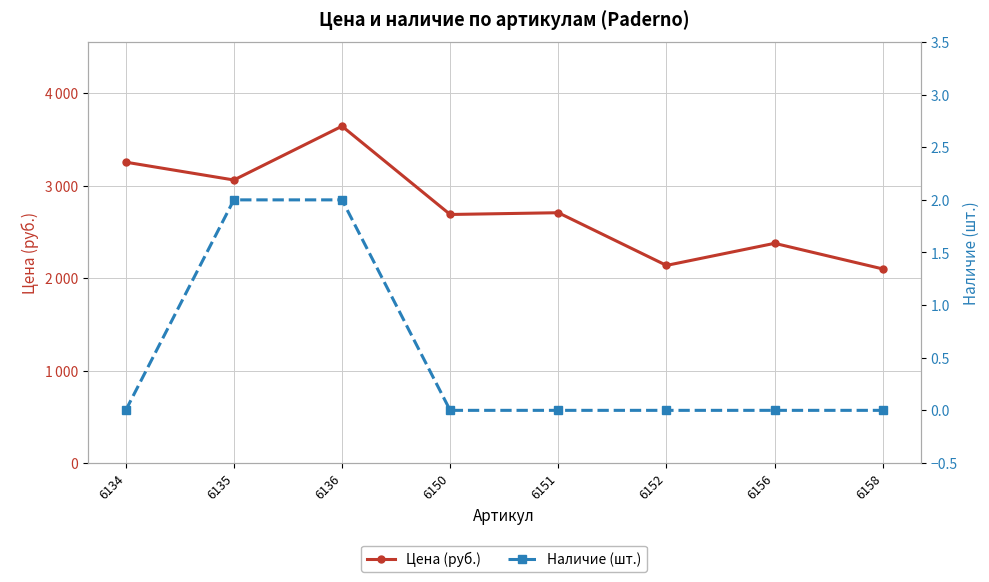

At how many categories does at least one series exceed 3456?

1